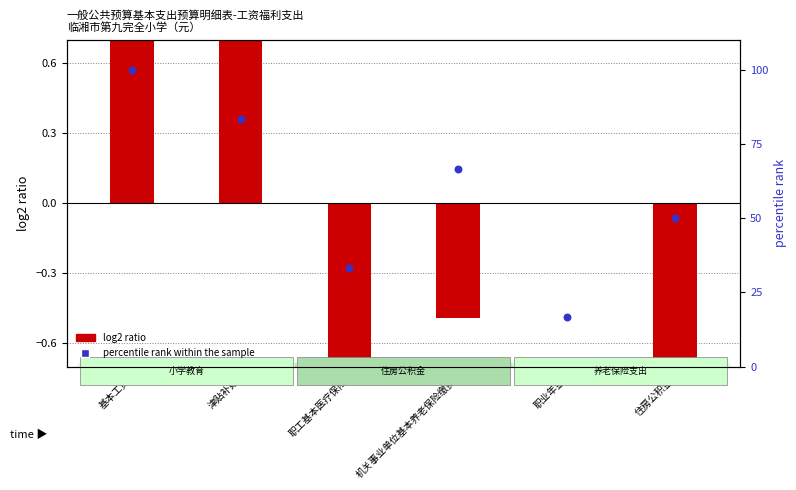

What is the change in value from 基本工资 to 职工基本医疗保险?

-66.7